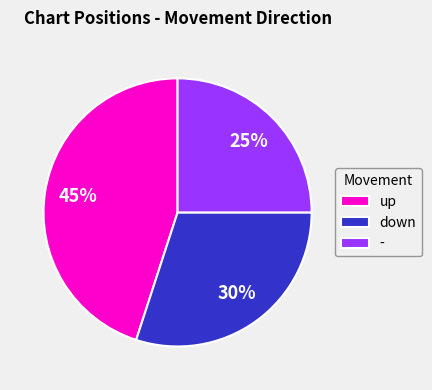

Approximately how many times larger is the value at up compared to -?

1.8